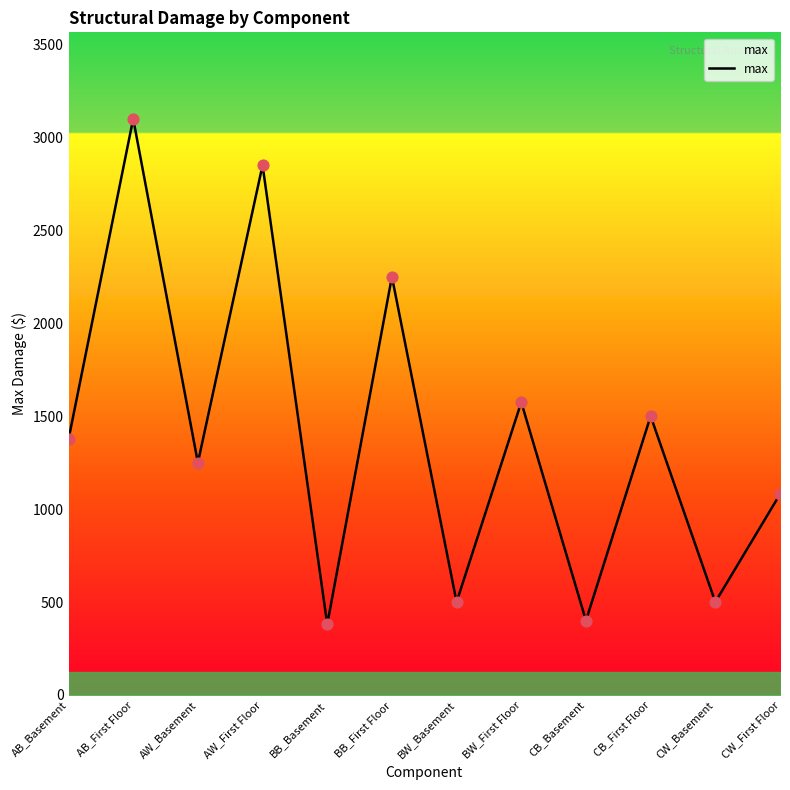

Between AB_First Floor and CW_Basement, which is larger?

AB_First Floor